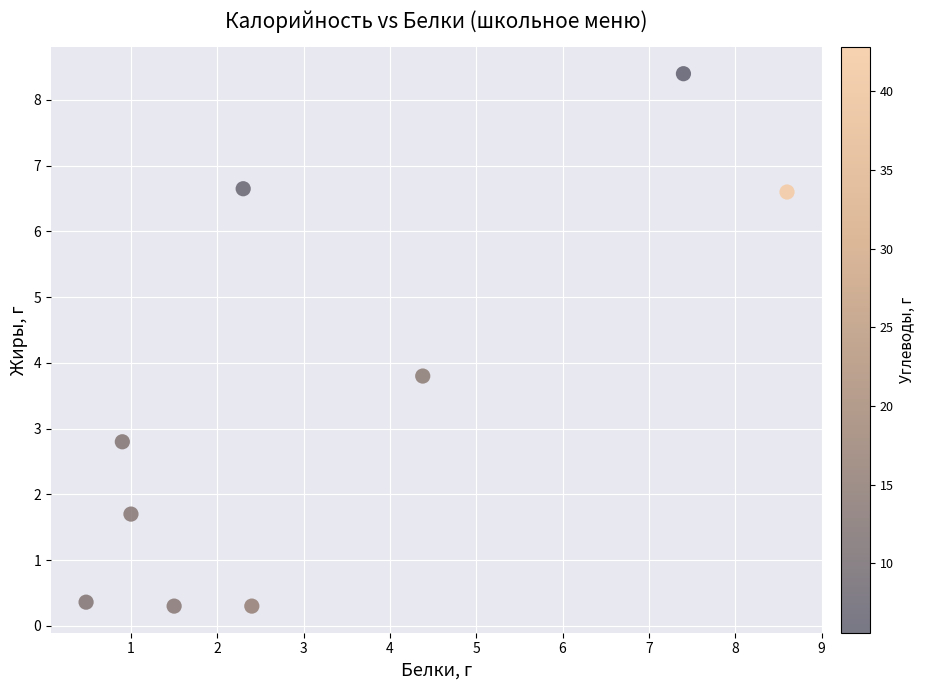

What Y value in the scatter plot is closest to 4?

3.8